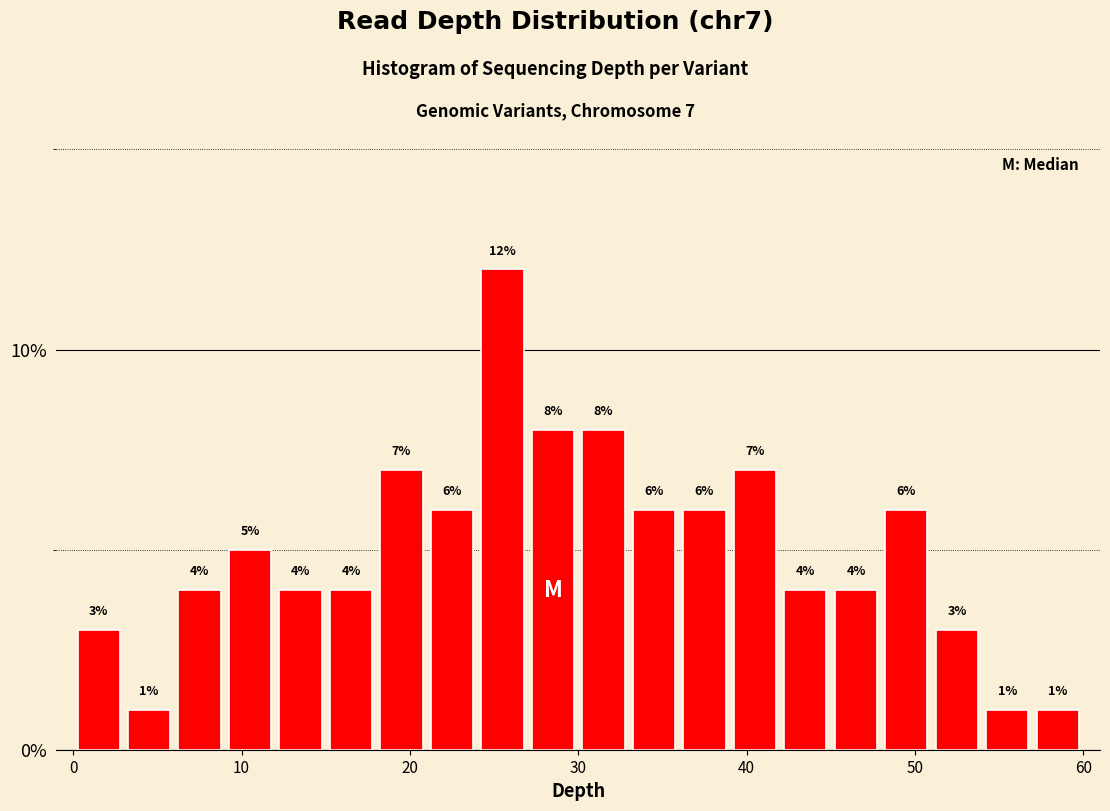

Read against the x-axis, roughly where is the centre of the tallest bar?

26